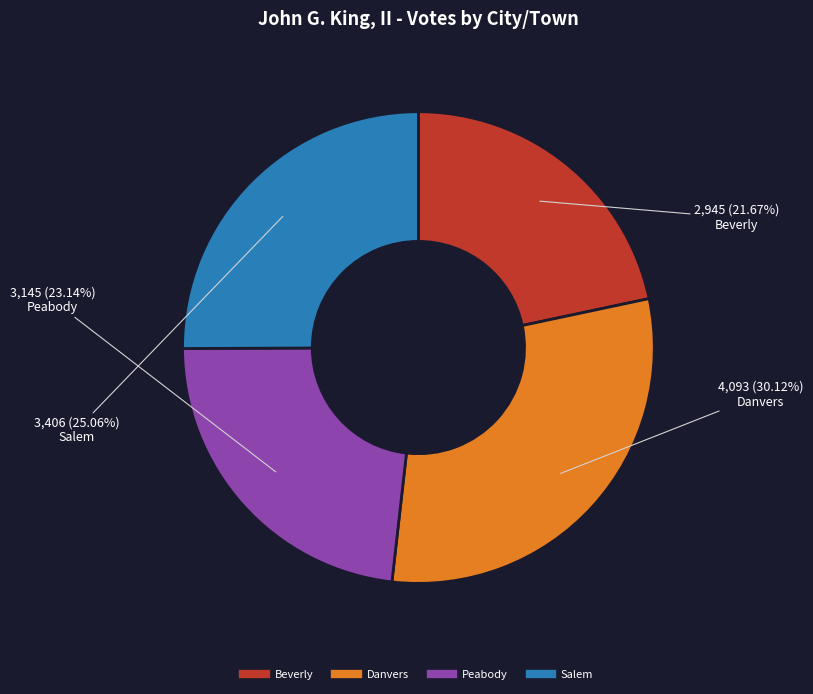

How much of the chart is everything except Beverly?

78.3%